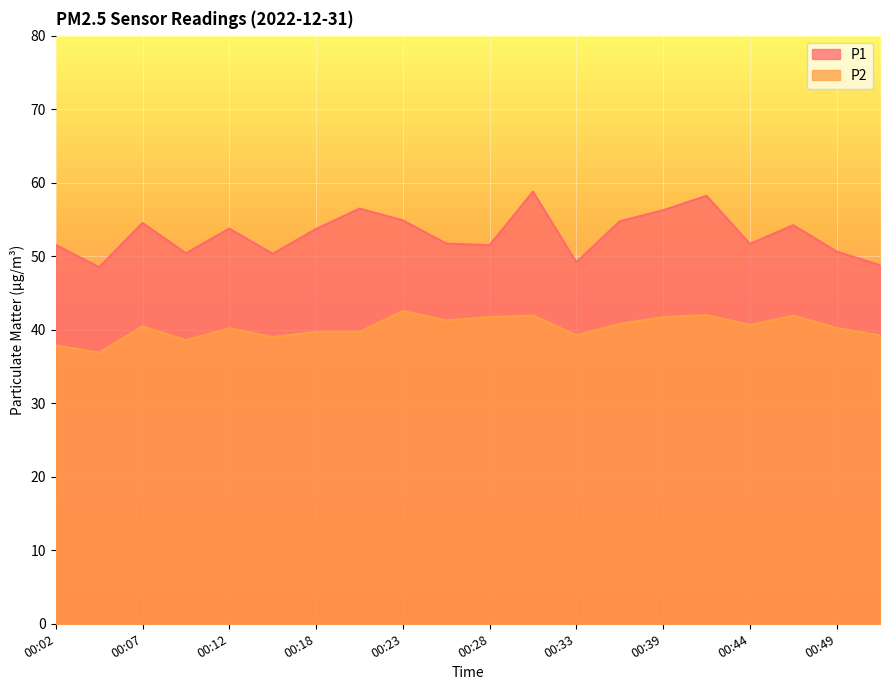

What is the sum of the P1 values at 00:28 and 00:12?

105.2